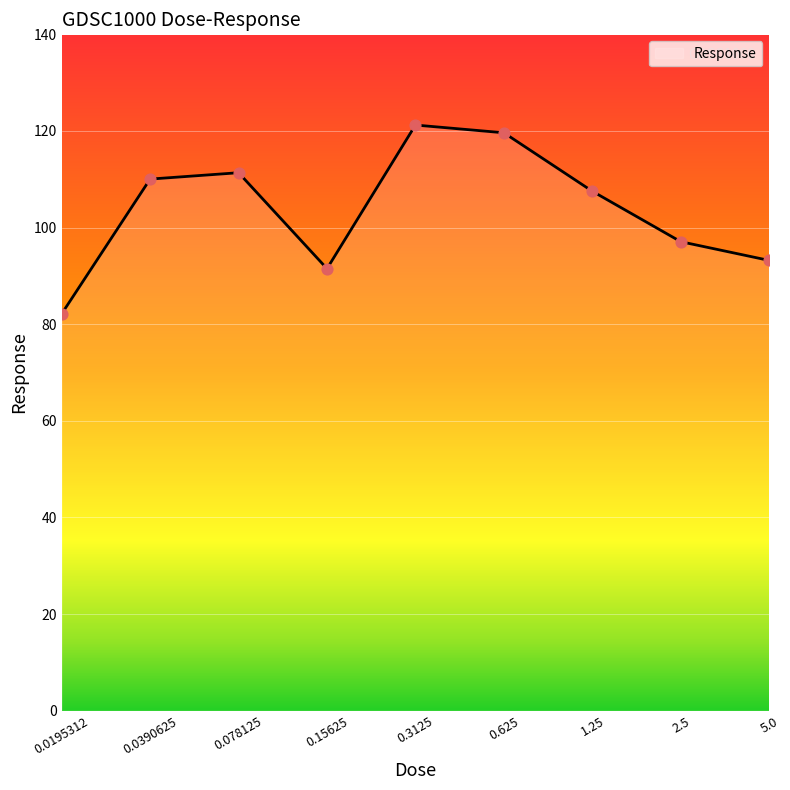

What is the greatest value displayed?

121.2